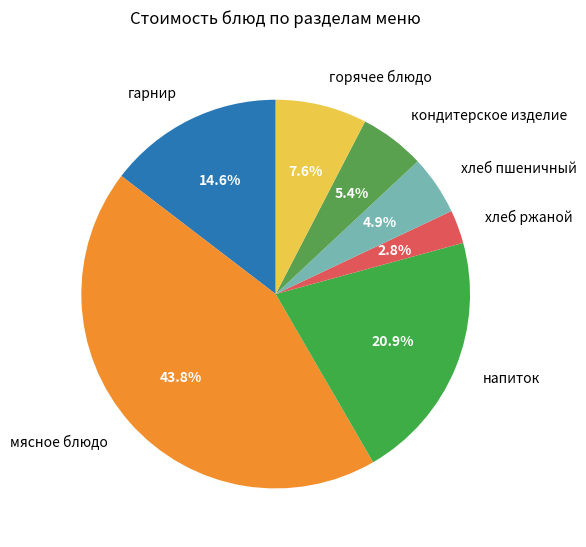

The напиток slice represents 12% of the pie. True or false?

False